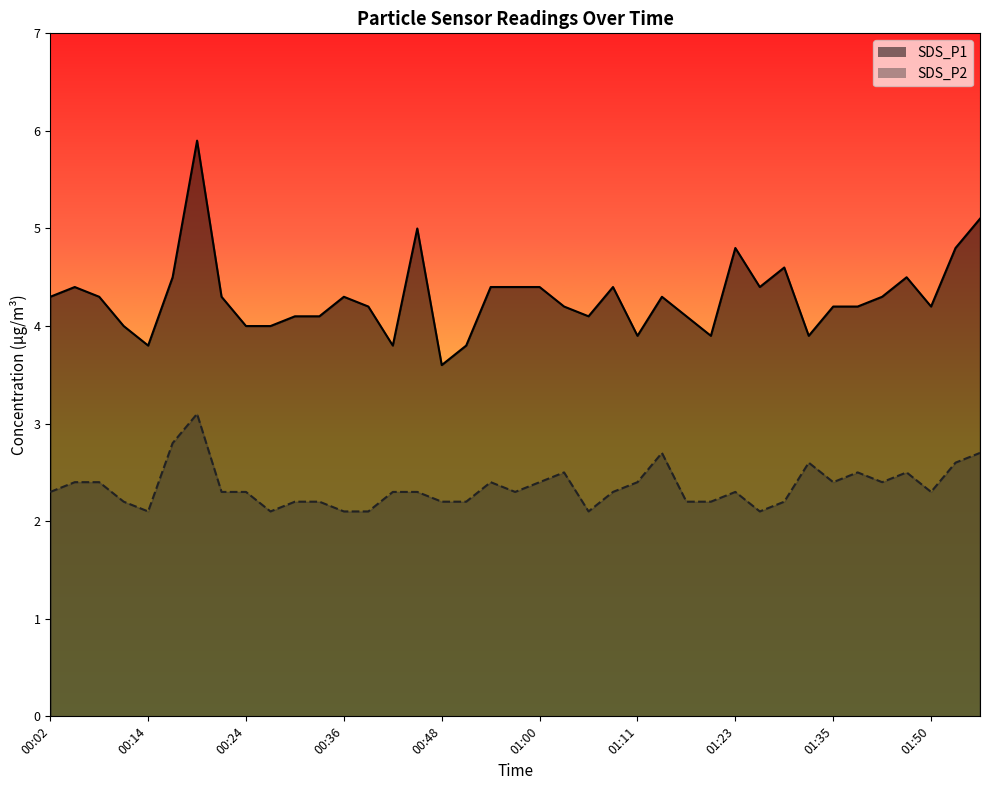

What is the difference between the SDS_P2 values at 01:38 and 01:14?

0.2